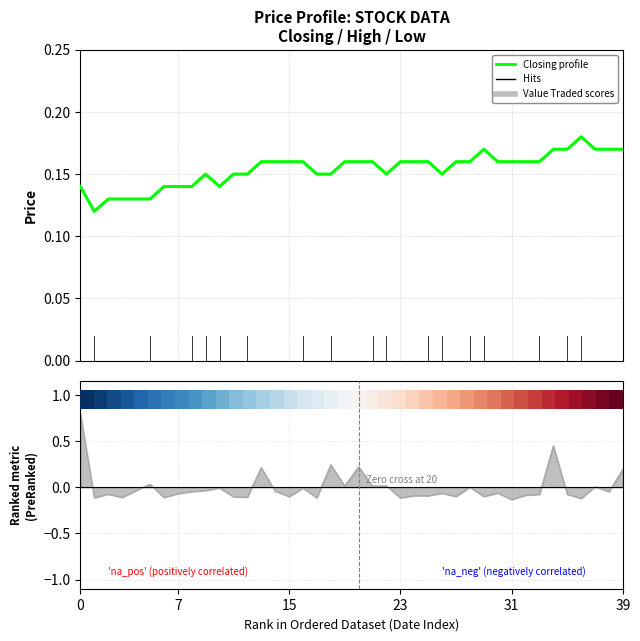

How many lines are shown in the chart?

2